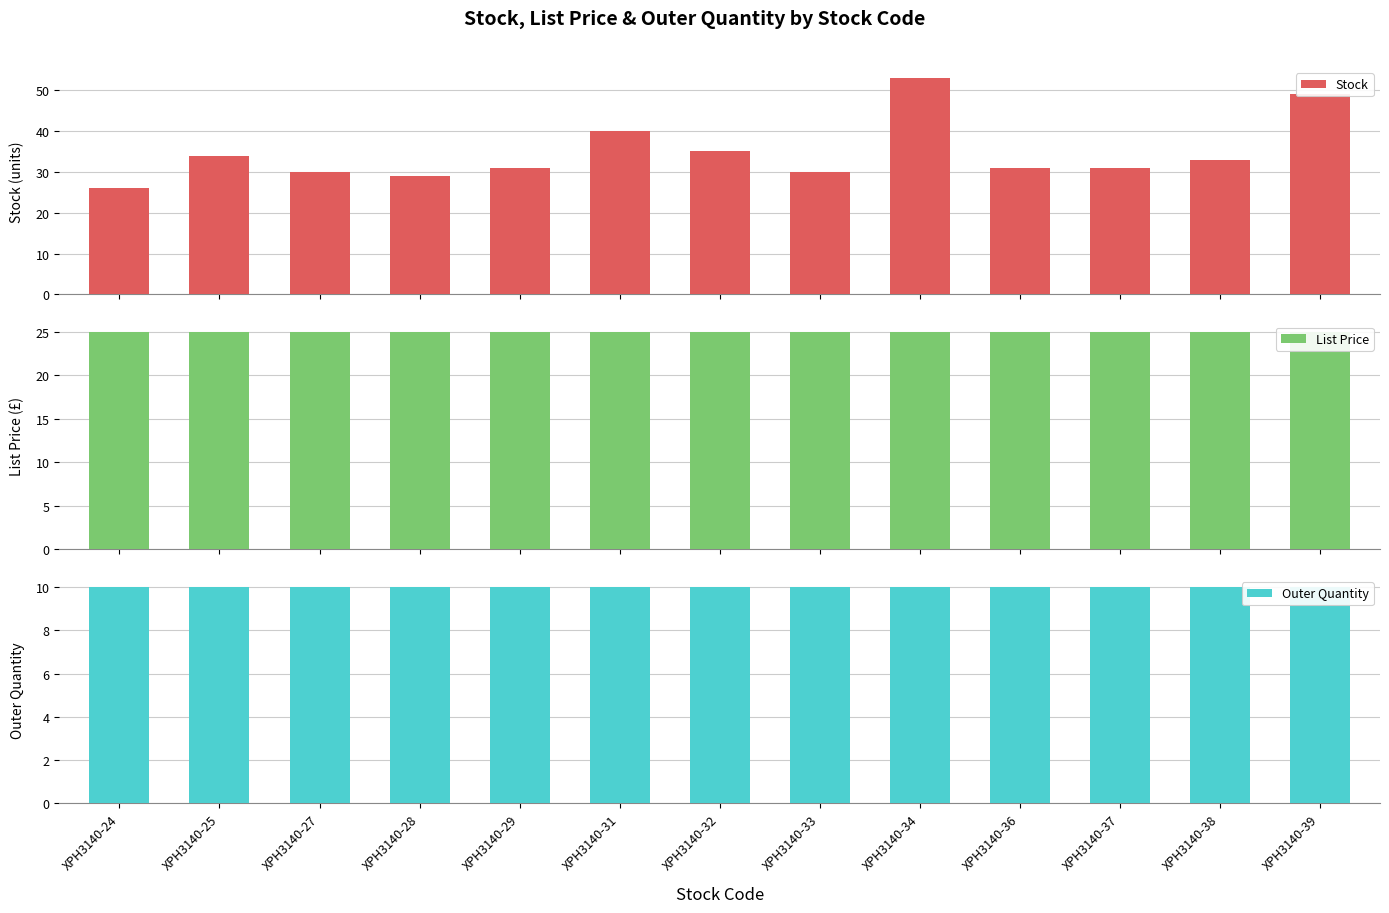

What is the sum of all Stock values?

452